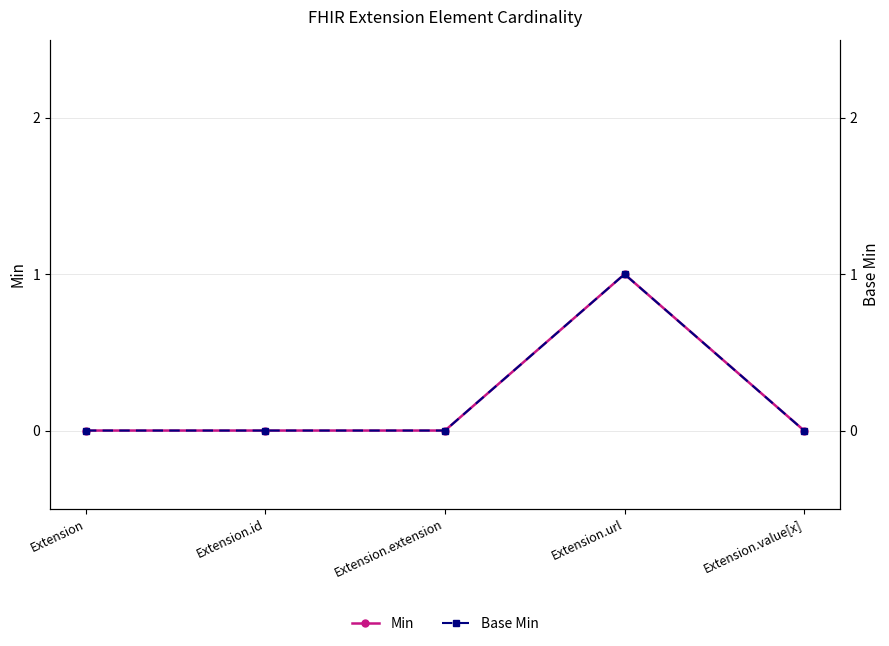

What position from the right is Extension.url?

2